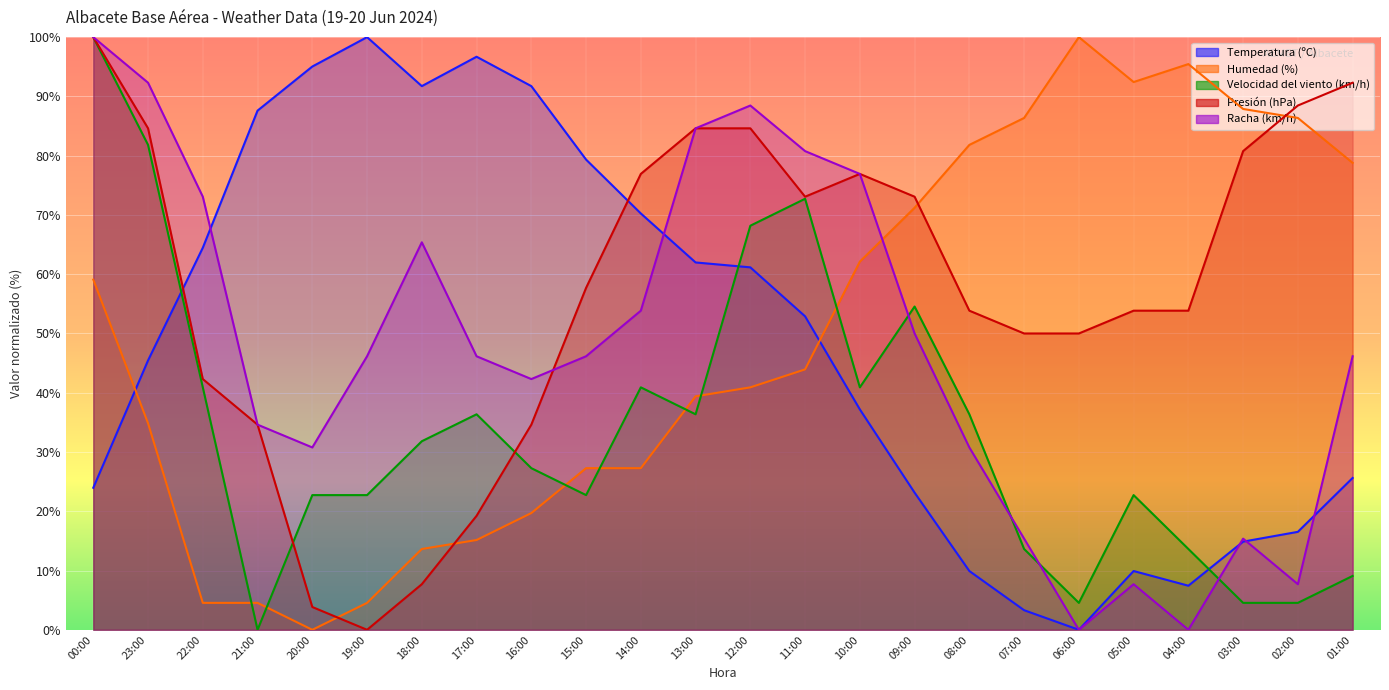

At which category does Temperatura (ºC) reach its first local valley?

18:00